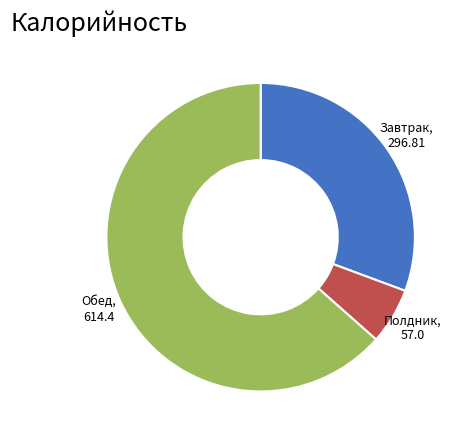

Is there any slice that represents more than half of the pie?

Yes